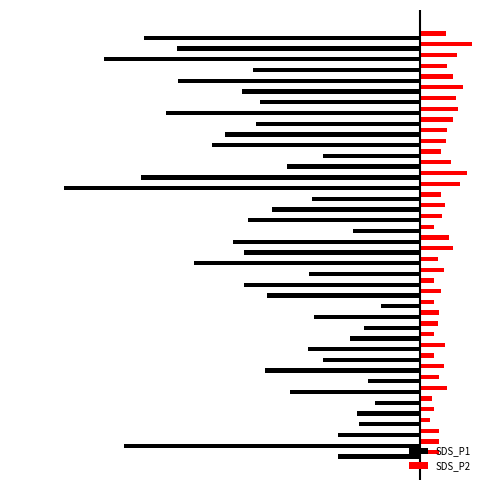

What are all the series names shown in the legend?

SDS_P1, SDS_P2